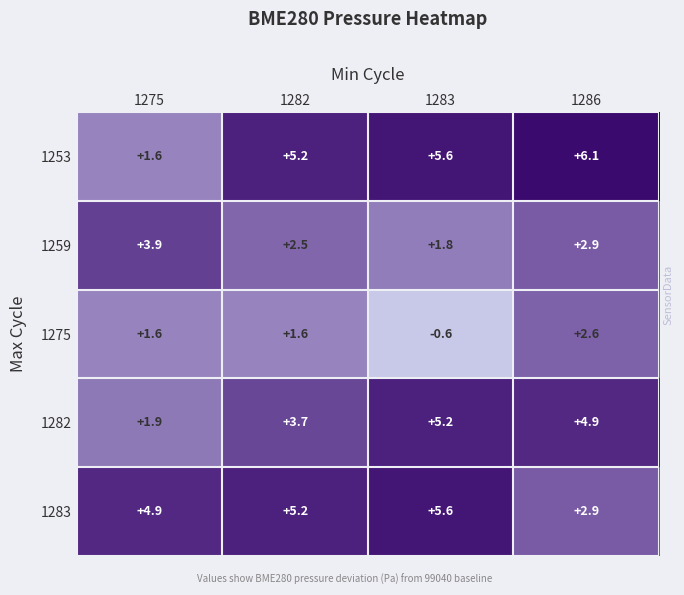

Which series has the widest spread of values?

1253